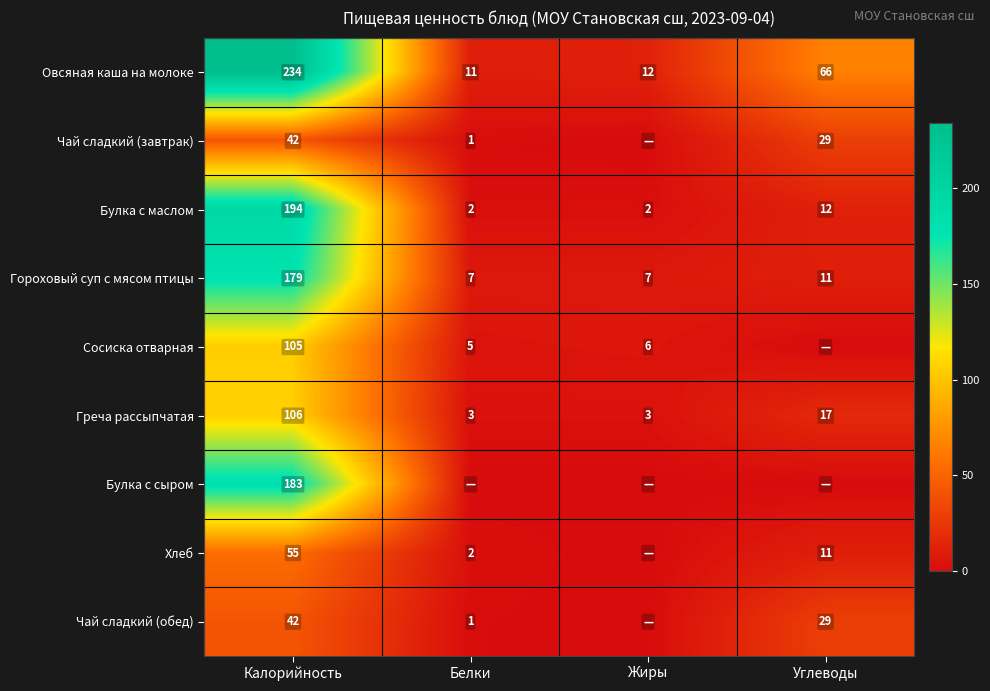

At which label does Булка с маслом first exceed 12?

Калорийность